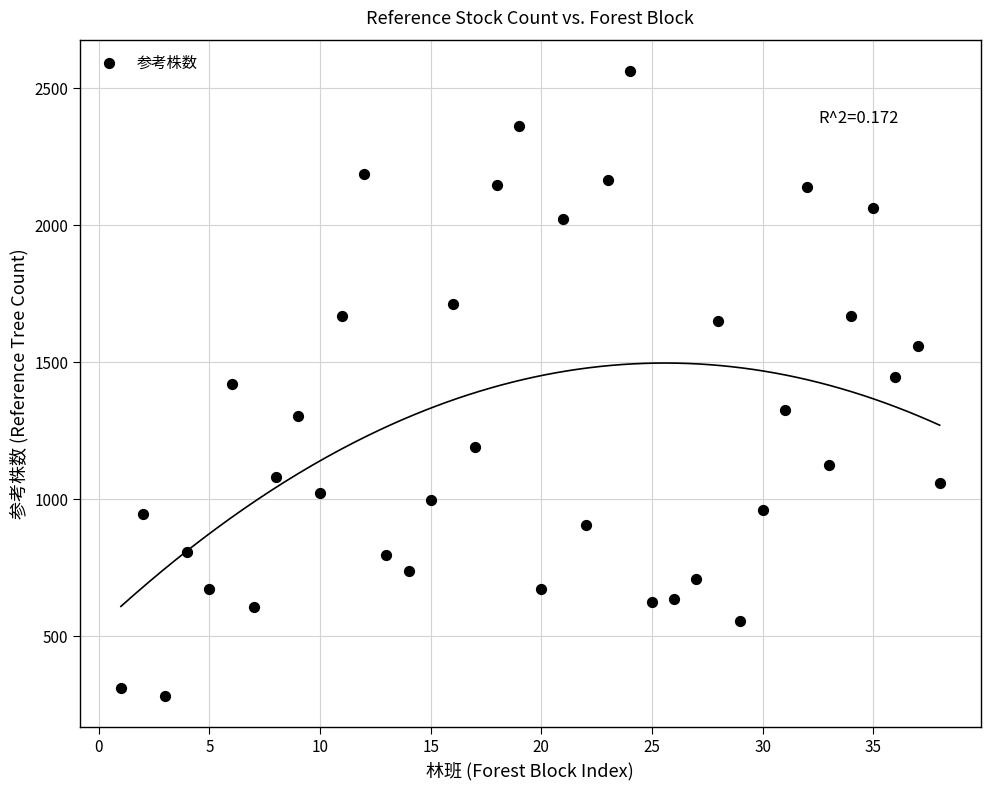

What is the range of Y values (max minus min)?

2280